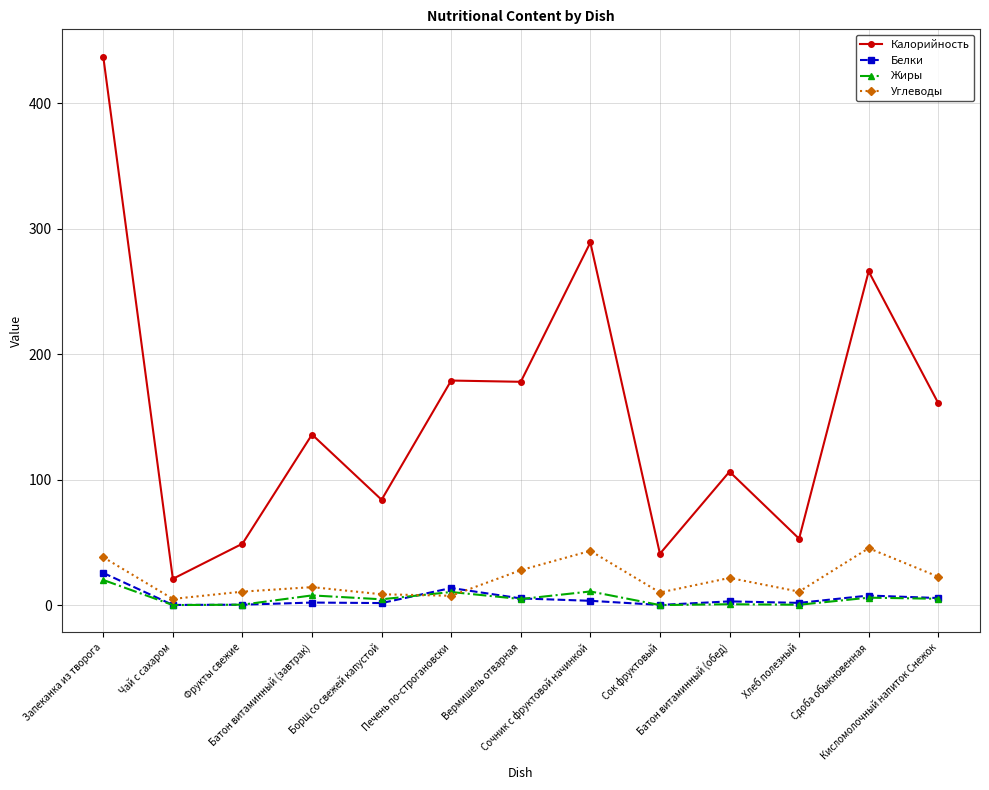

True or false: Углеводы has more than 1 points higher than both neighbors.

True